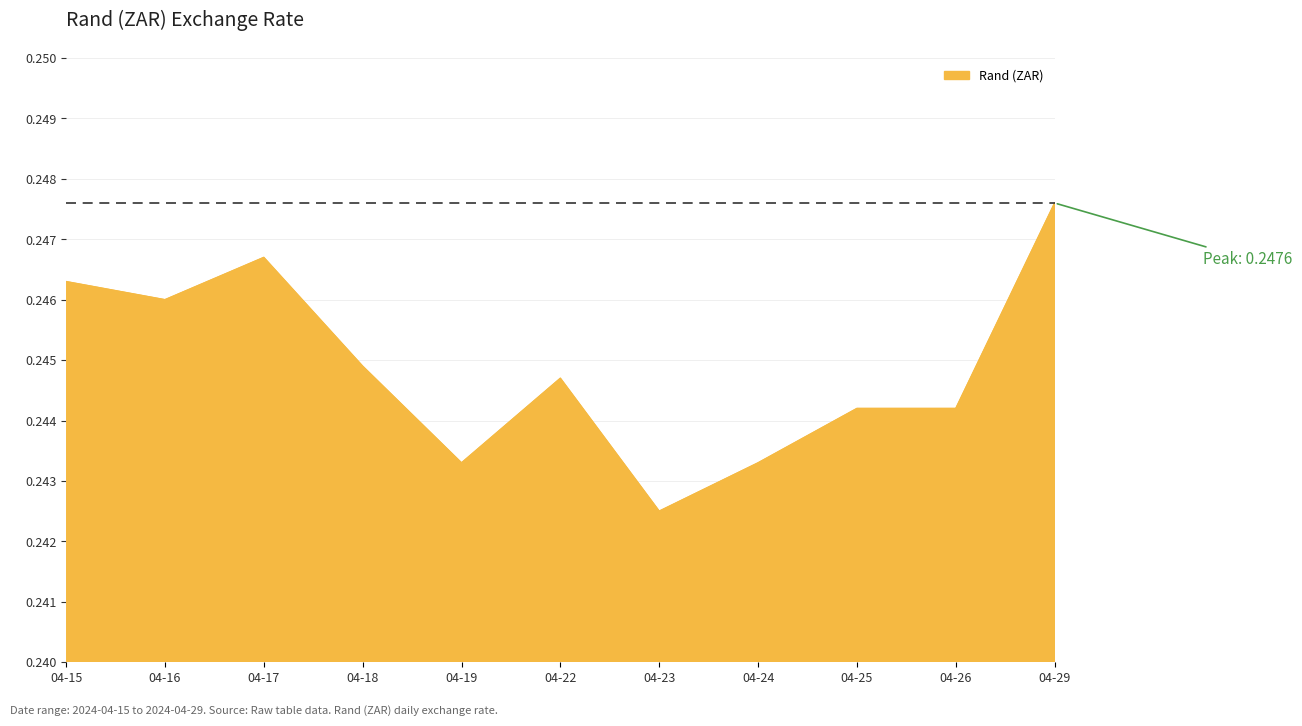

At which category does the chart reach its minimum across all series?

04-23